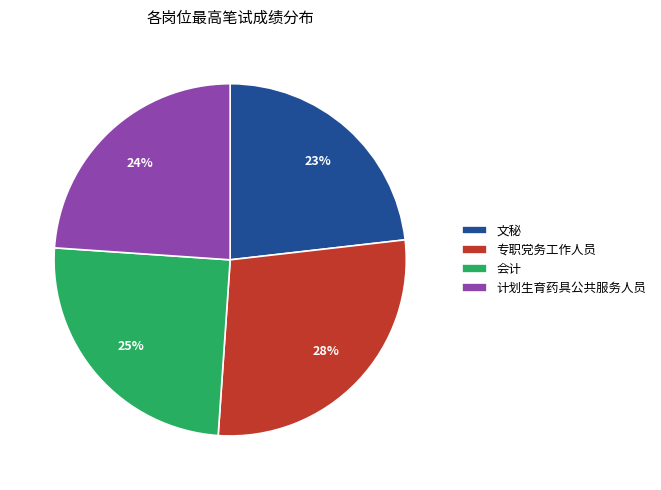

To the nearest percent, what is the combined percentage of 计划生育药具公共服务人员 and 文秘?

47%